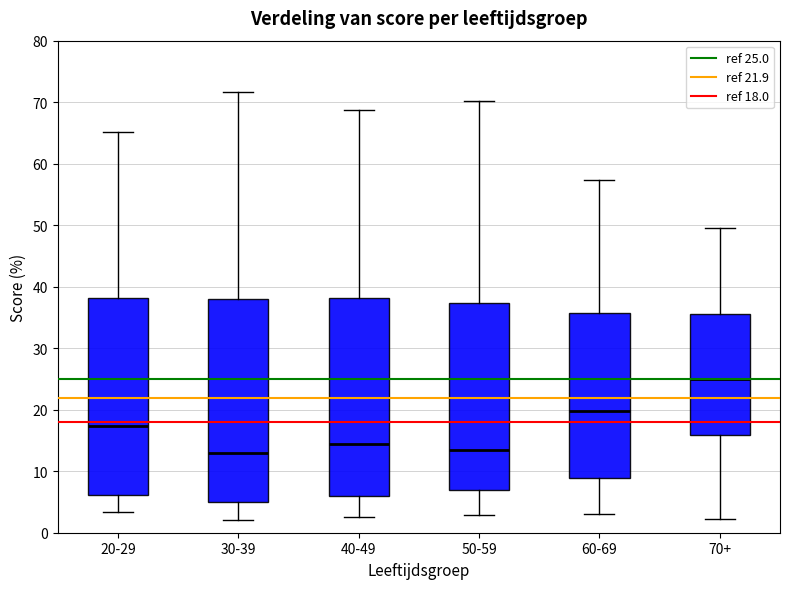

Which box has the highest median line?

70+